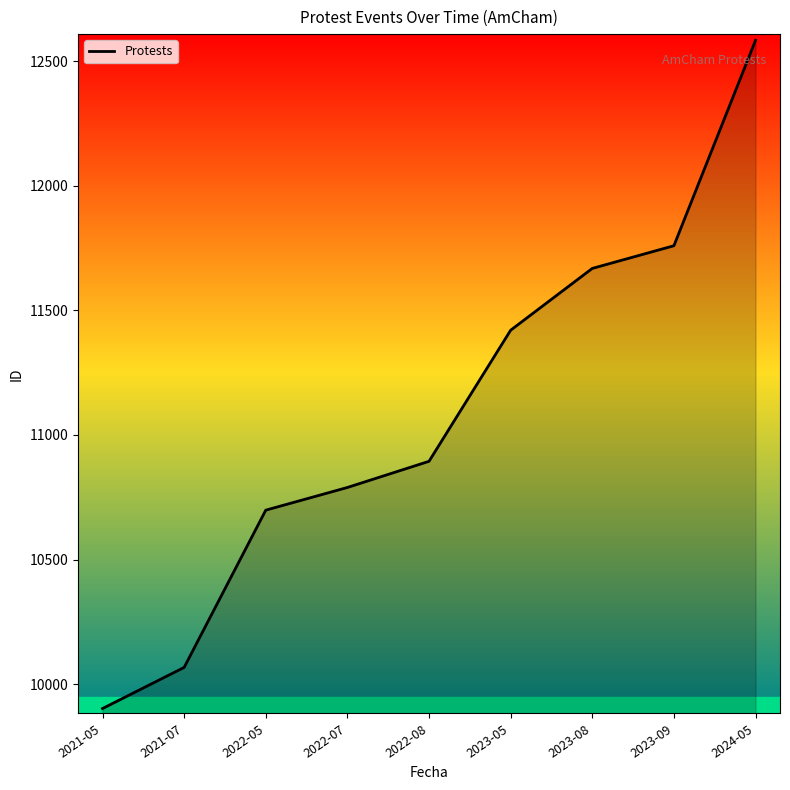

List the labels in order of value, largest first.

2024-05, 2023-09, 2023-08, 2023-05, 2022-08, 2022-07, 2022-05, 2021-07, 2021-05